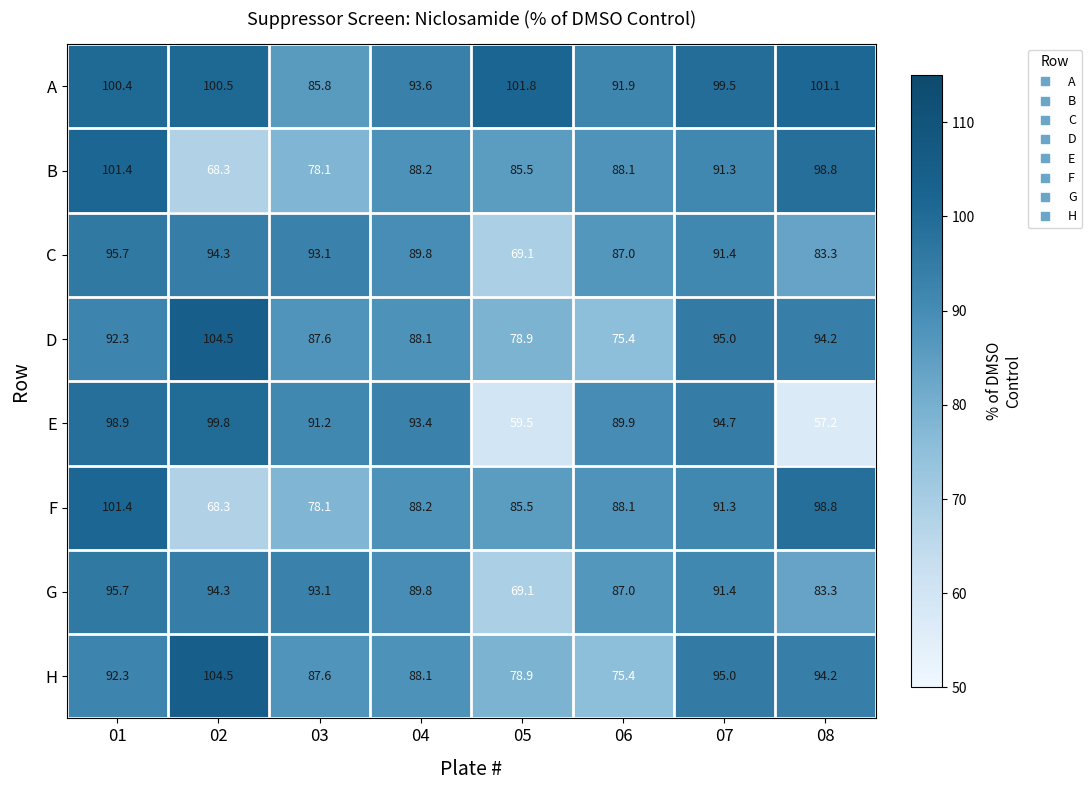

Rank the categories by C value from lowest to highest.

05, 08, 06, 04, 07, 03, 02, 01